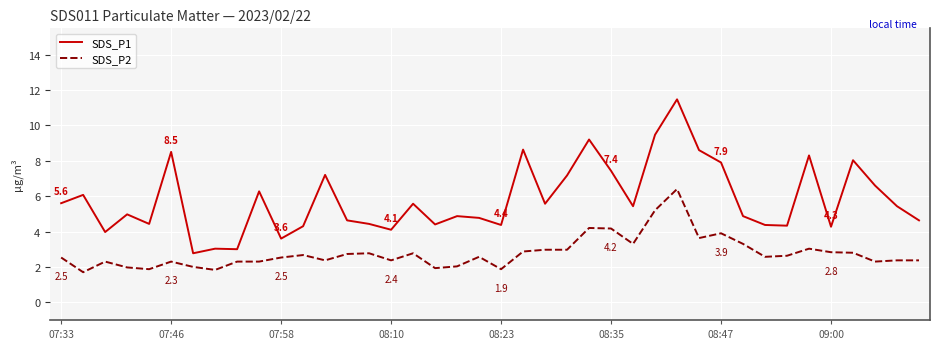

What are all the series names shown in the legend?

SDS_P1, SDS_P2